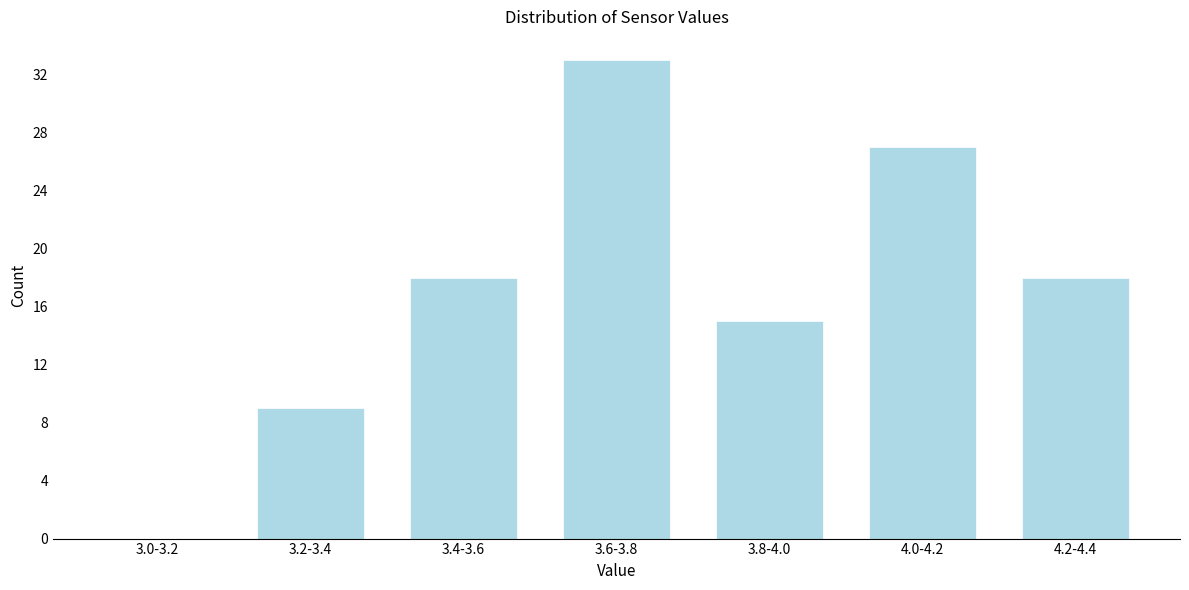

Reading right to left, extract all data points from this chart.

4.2-4.4=18	4.0-4.2=27	3.8-4.0=15	3.6-3.8=33	3.4-3.6=18	3.2-3.4=9	3.0-3.2=0